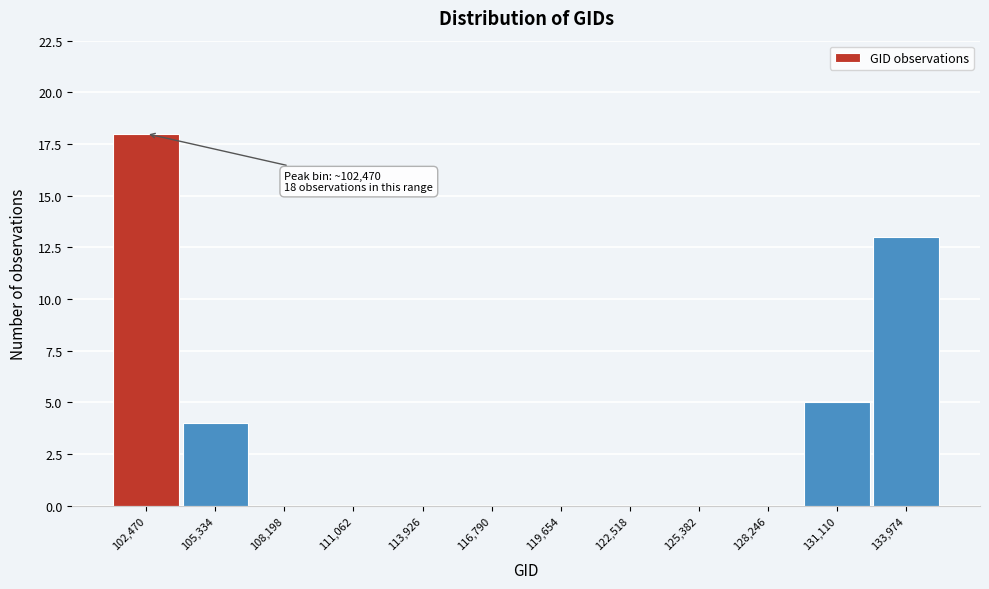

Which range on the x-axis has the tallest bar?

101000 to 104000